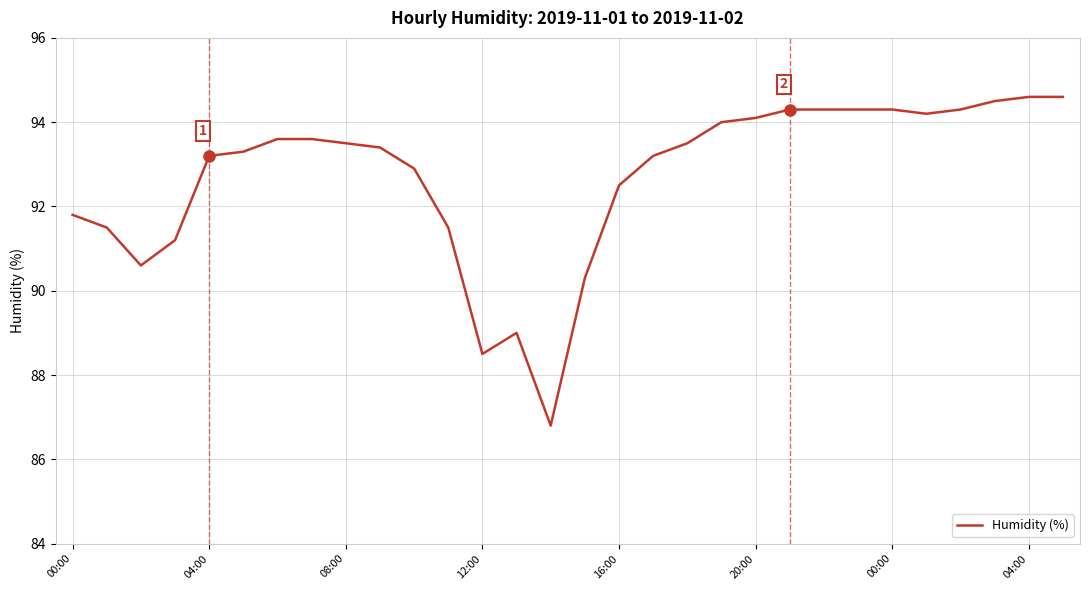

What is the greatest value displayed?

94.6